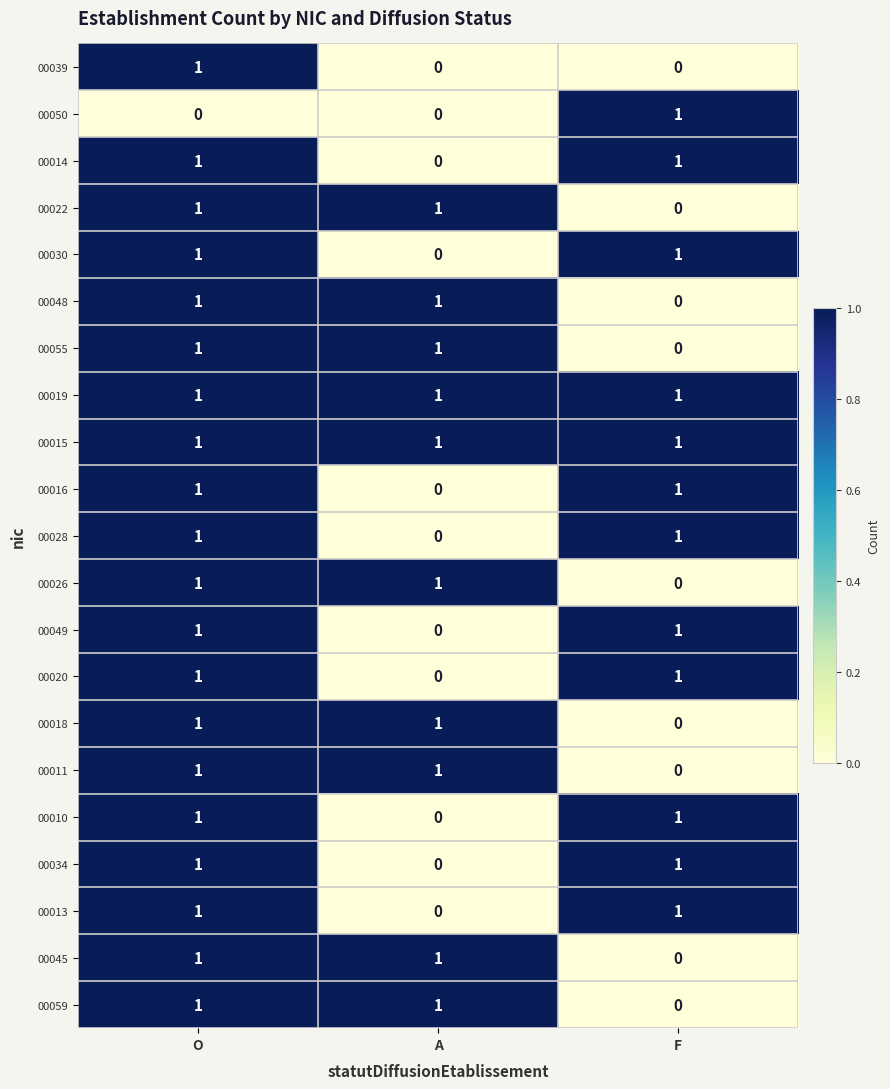

The value of 00049 at O is 1. True or false?

True